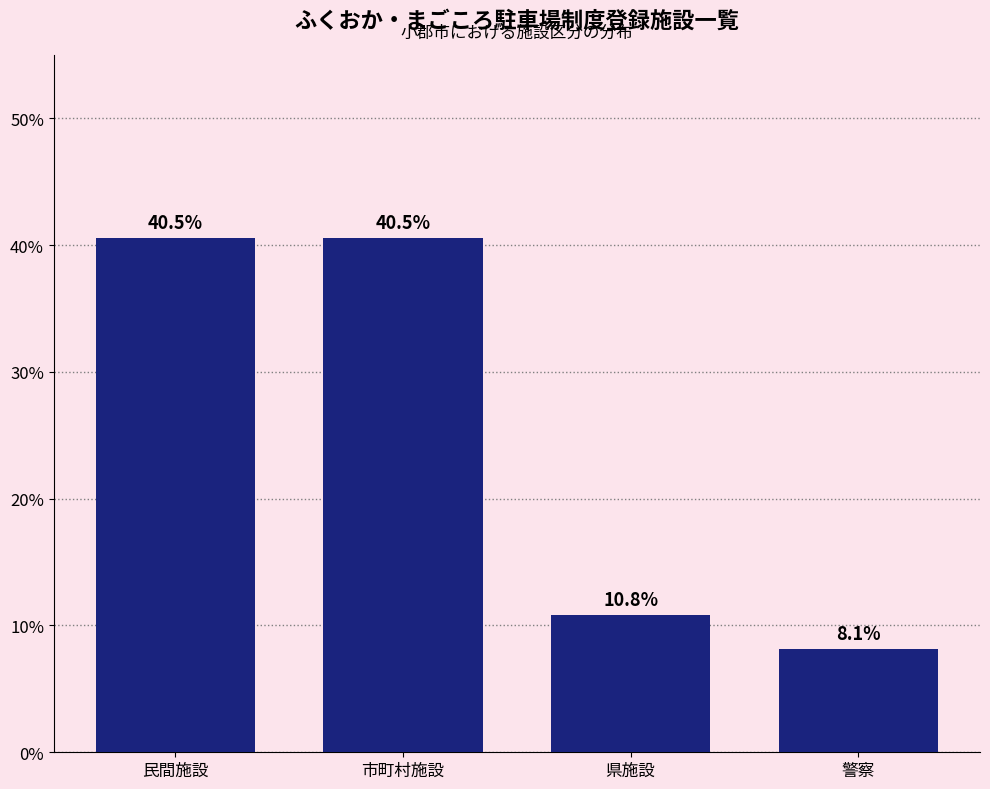

Reading left to right, list all the values displayed in this chart.

民間施設=40.5	市町村施設=40.5	県施設=10.8	警察=8.1